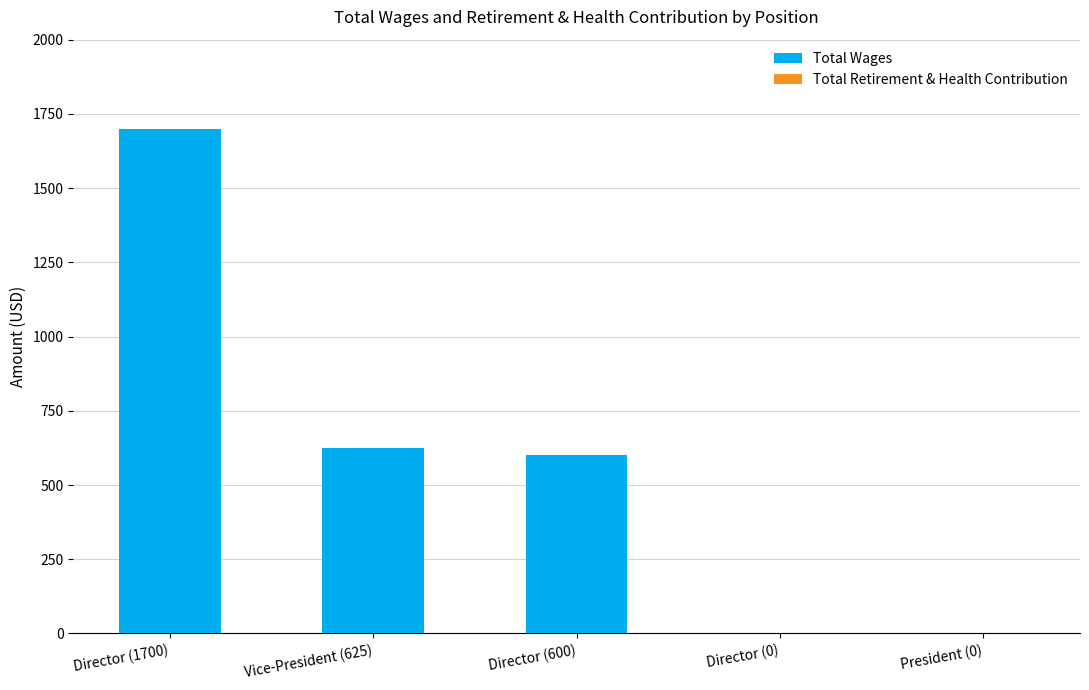

Reading left to right, transcribe all the data shown in this chart.

Director (1700)=1700	Vice-President (625)=625	Director (600)=600	Director (0)=0	President (0)=0